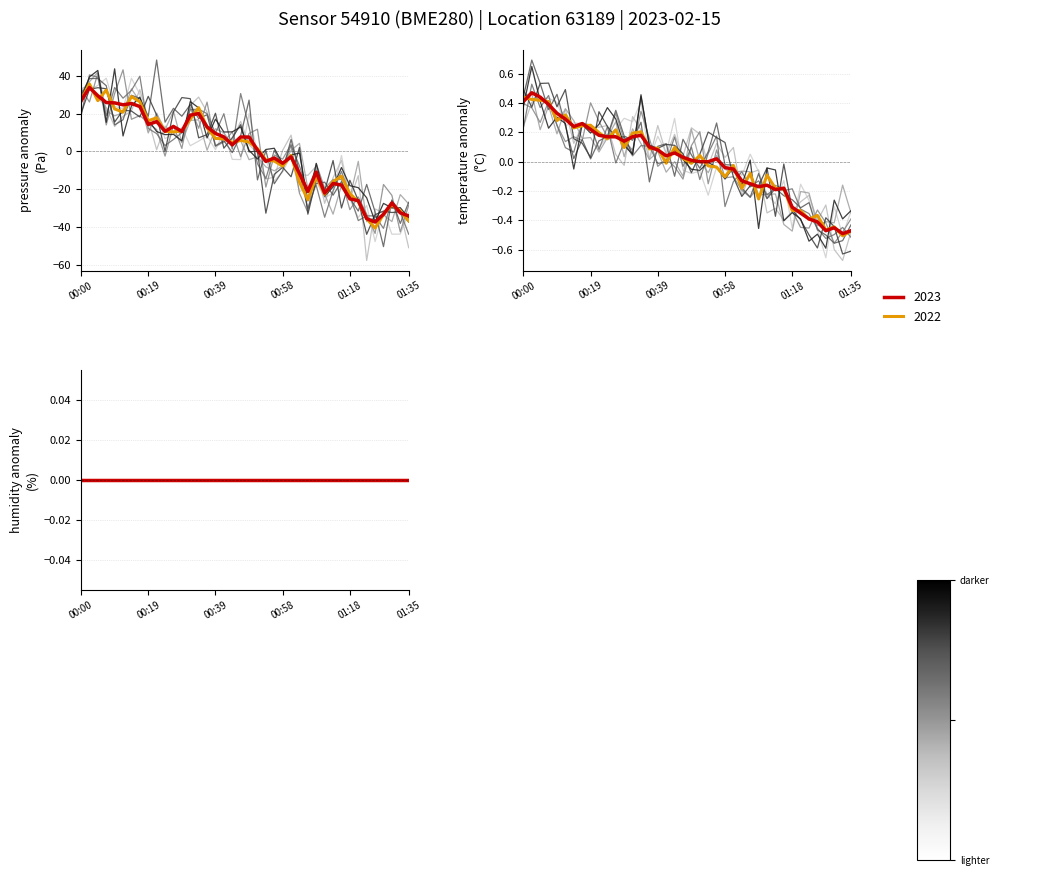

What is the lowest value of the pressure series?

-37.4